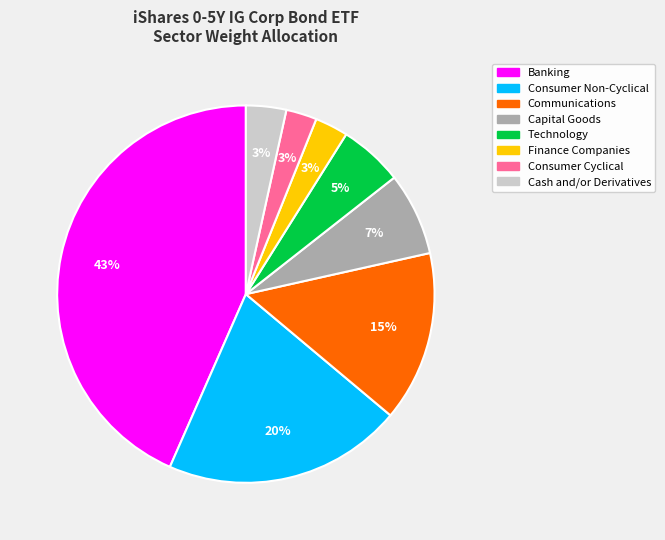

To the nearest percent, what is the average slice percentage?

12%